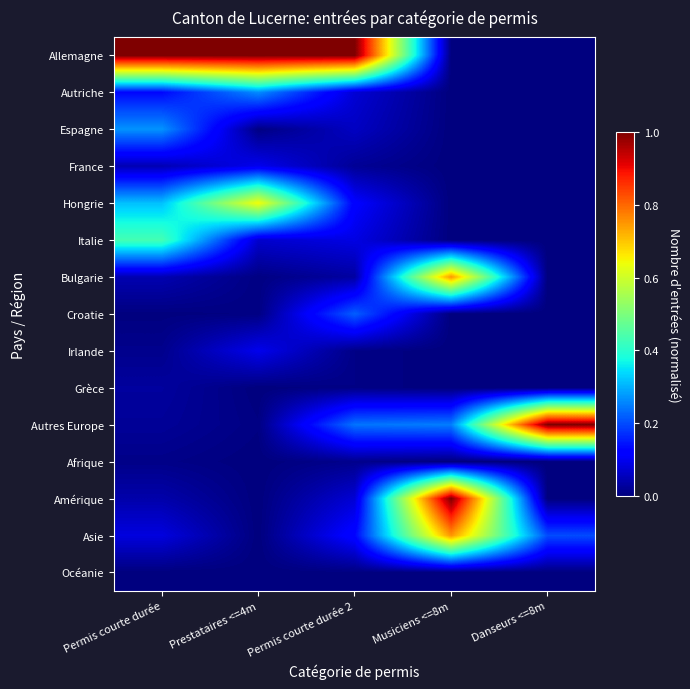

What is the greatest value displayed?

1.0